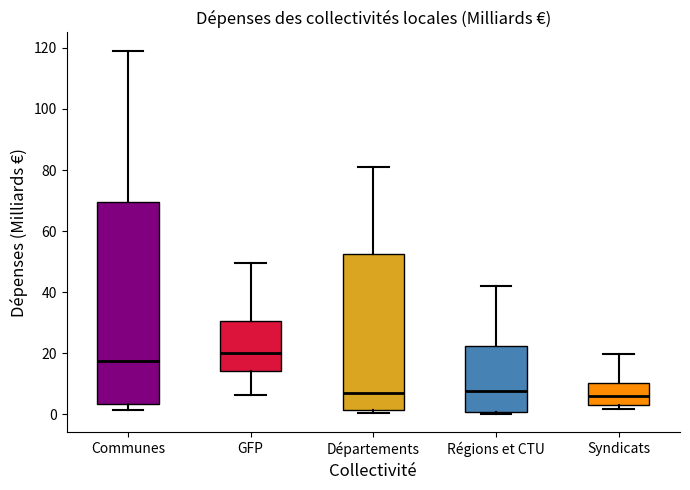

Reading left to right, transcribe this box plot: for each box, give where its median line is, the range the box spans, and where its two whiskers end, as read against the y-axis. The values are not printed on the chart, so give them approximately, as read against the axis.

Communes: median 18, box 4 to 70, whiskers 2 to 120
GFP: median 20, box 14 to 30, whiskers 6 to 50
Départements: median 8, box 2 to 52, whiskers 0 to 82
Régions et CTU: median 8, box 0 to 22, whiskers 0 to 42
Syndicats: median 6, box 4 to 10, whiskers 2 to 20